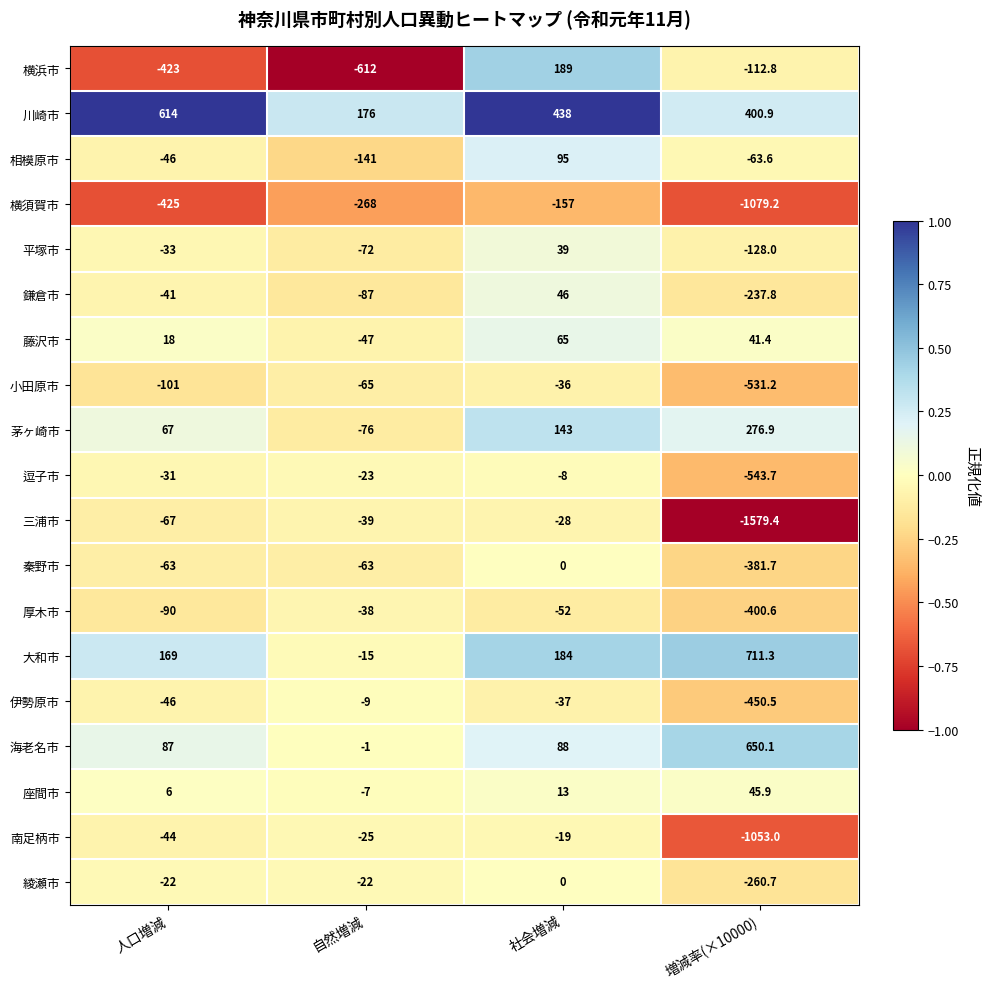

Which label corresponds to the largest value in the chart?

増減率(×10000)